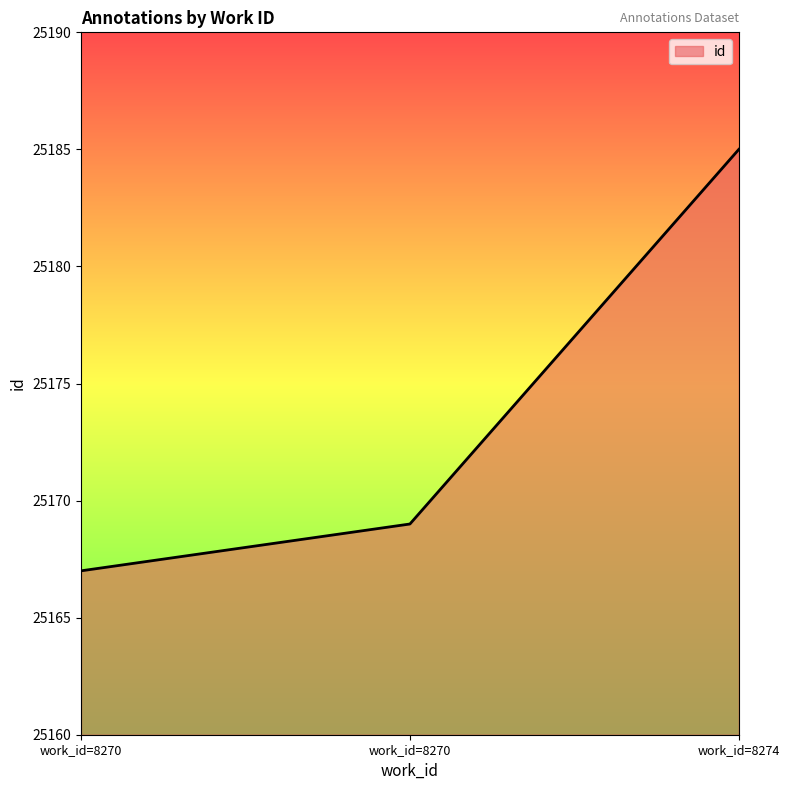

How many lines are shown in the chart?

1